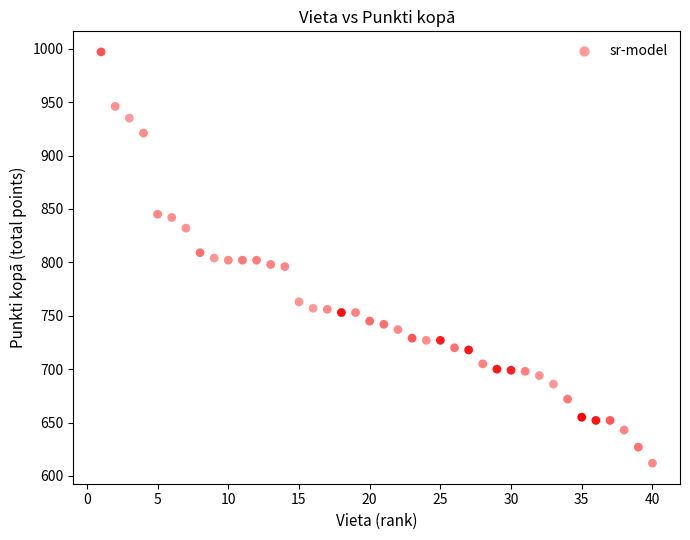

What is the range of Y values (max minus min)?

385